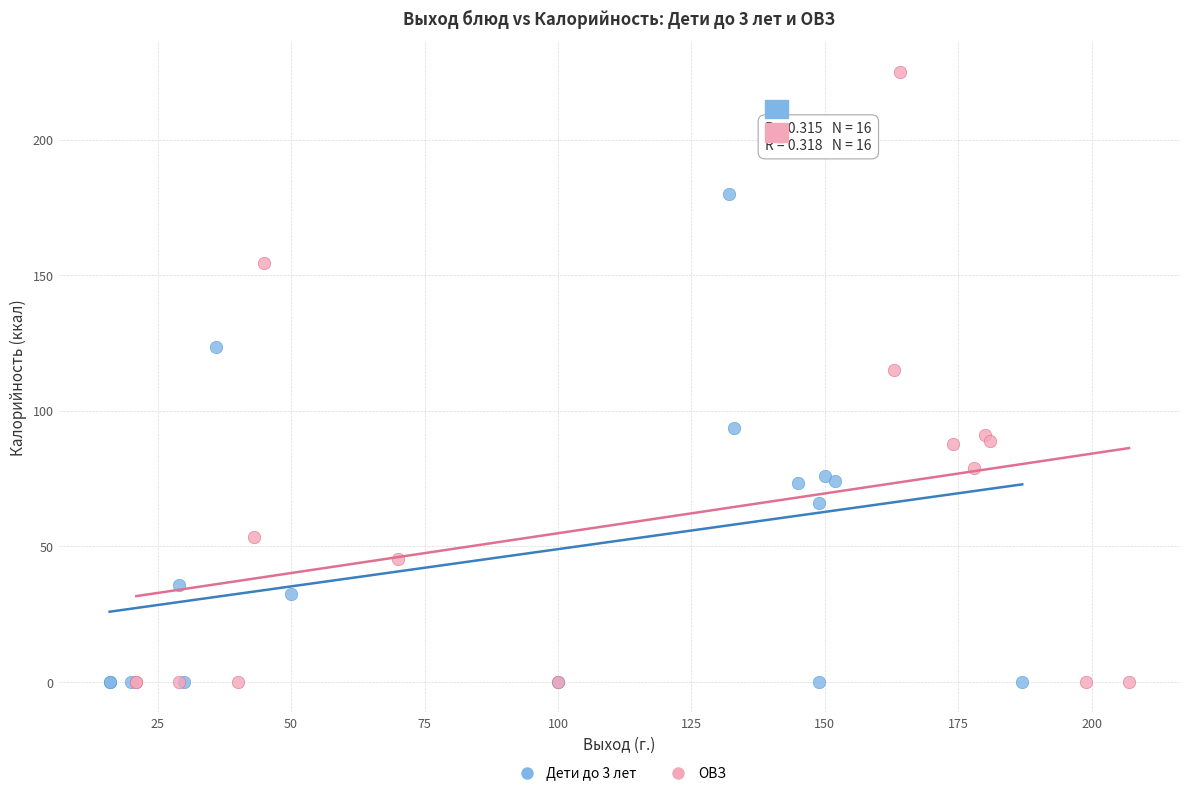

Which series has the largest Y range (max minus min)?

ОВЗ